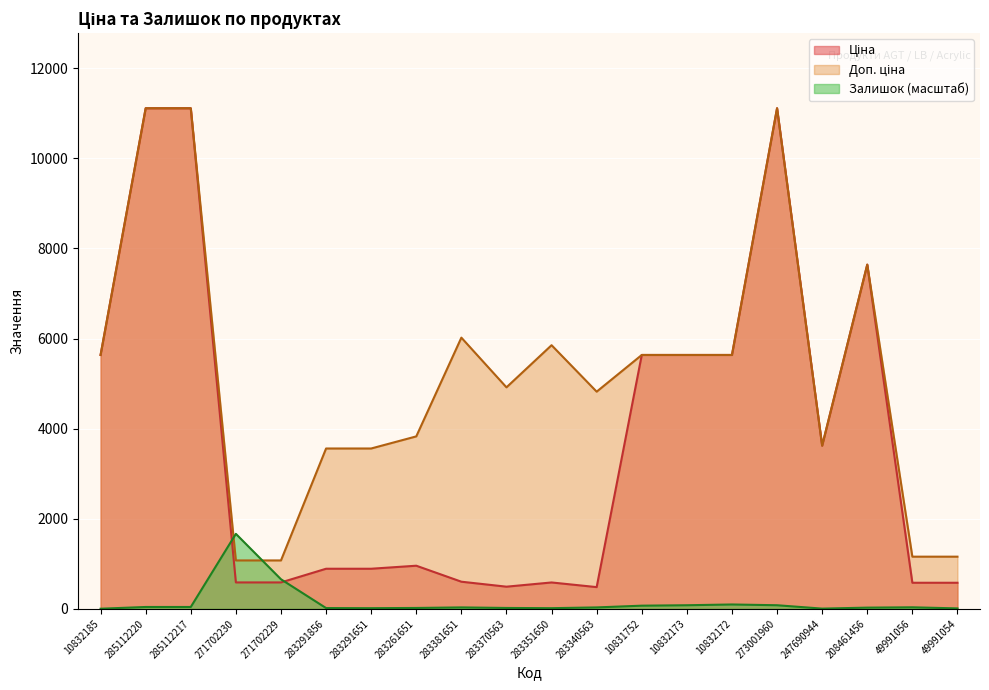

Where does the Залишок series first go above 31?

285112220